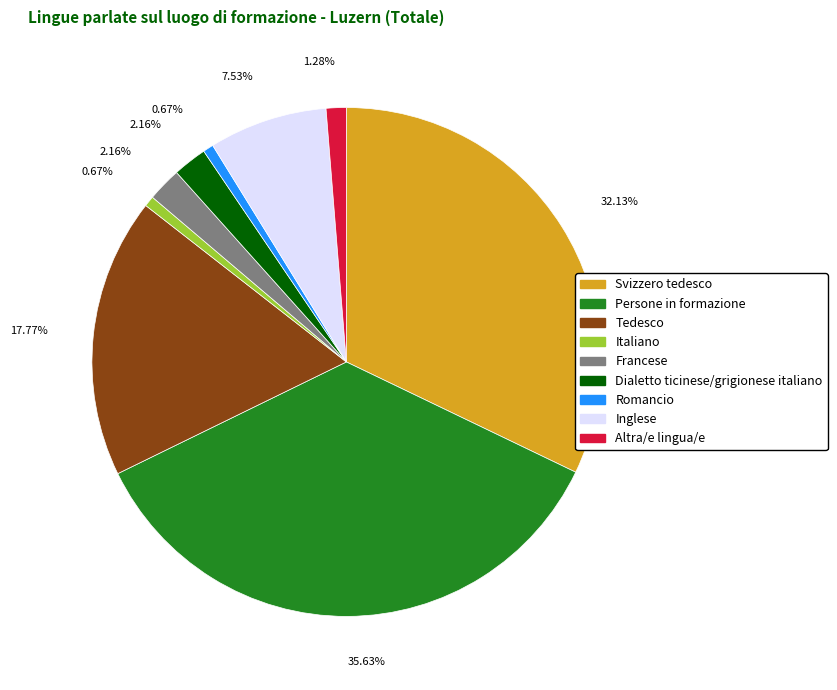

Does any single category account for the majority?

No